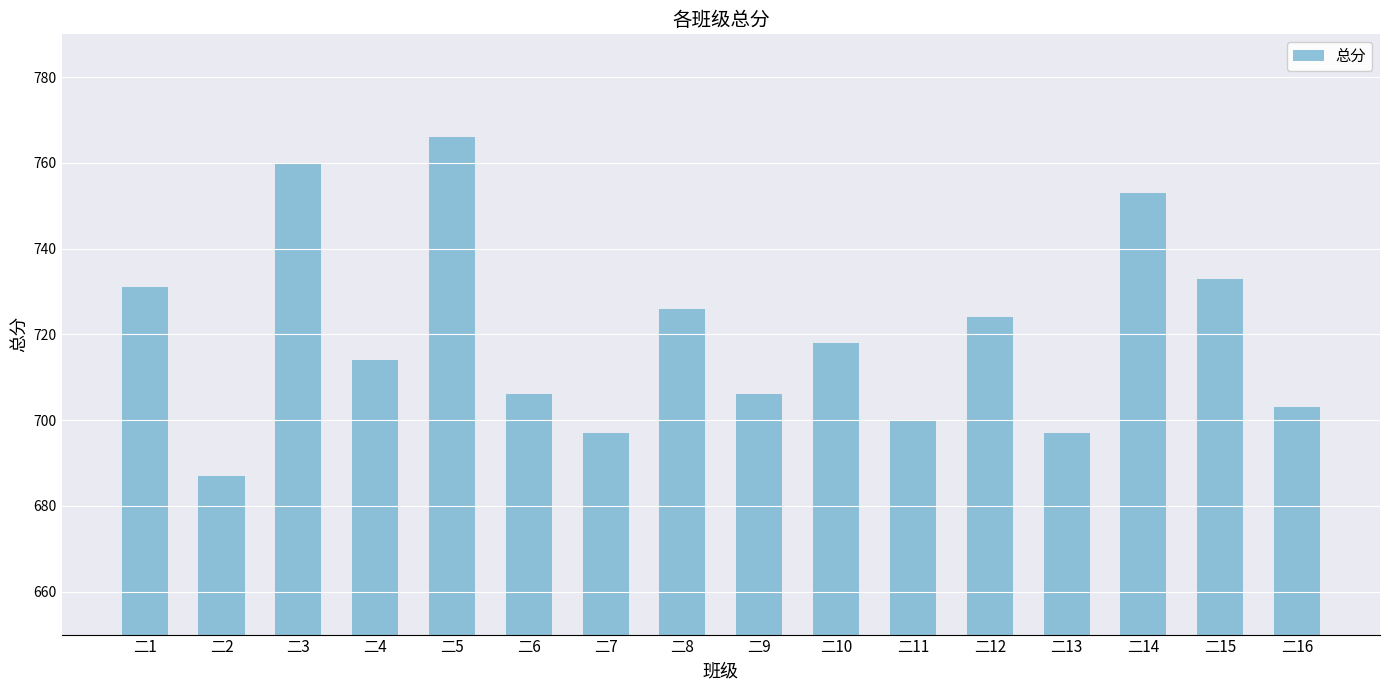

Count the number of categories in the chart.

16